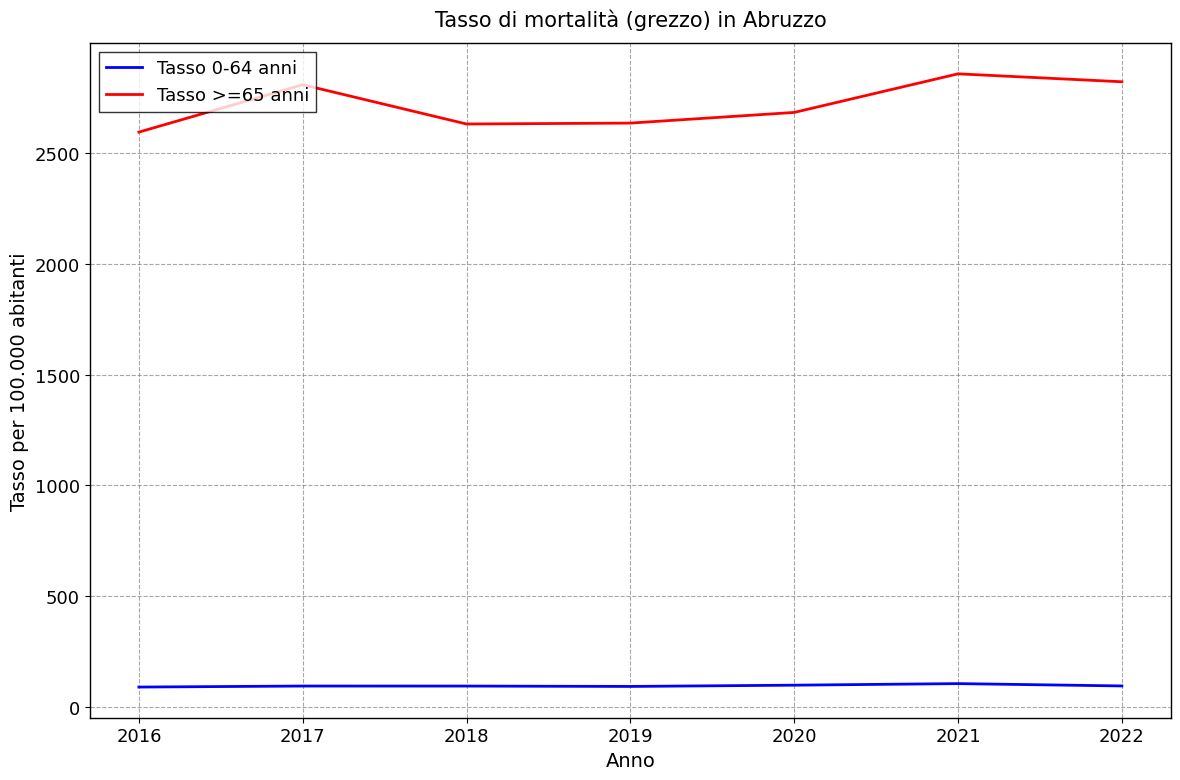

What is the sum of all Tasso 0-64 anni values?

666.0